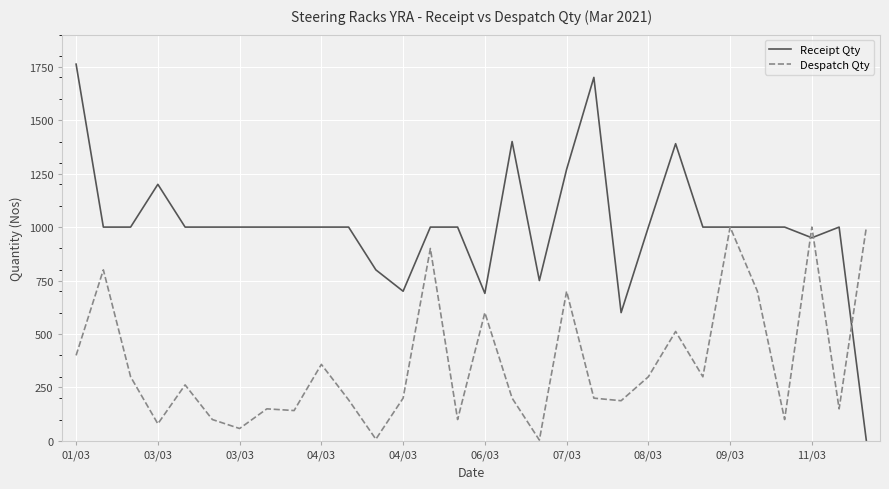

What is the maximum value for Despatch Qty?

1000